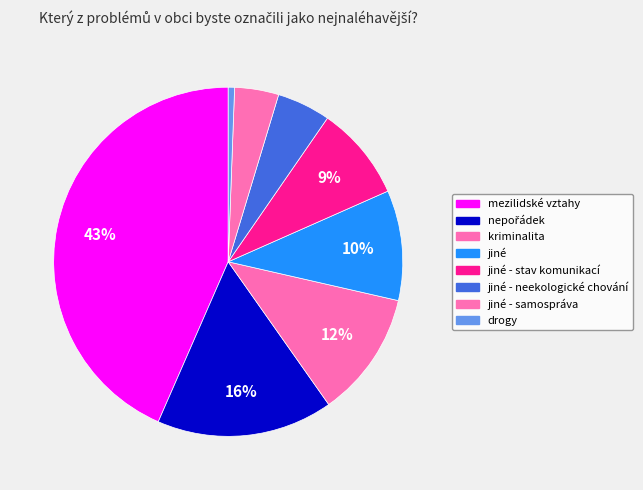

What percentage is the drogy slice, to the nearest percent?

1%